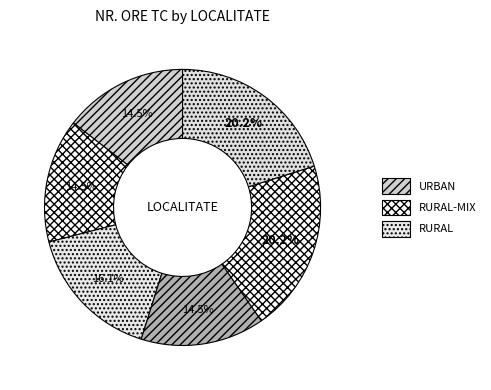

How many slices are in this pie chart?

6